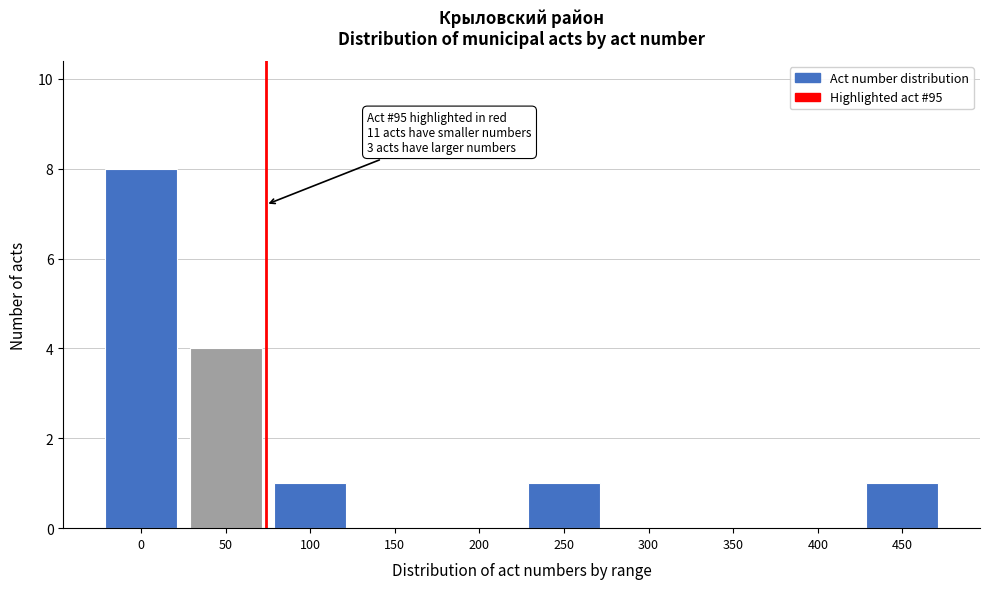

Reading right to left, list all the values displayed in this chart.

450=1	400=0	350=0	300=0	250=1	200=0	150=0	100=1	50=4	0=8